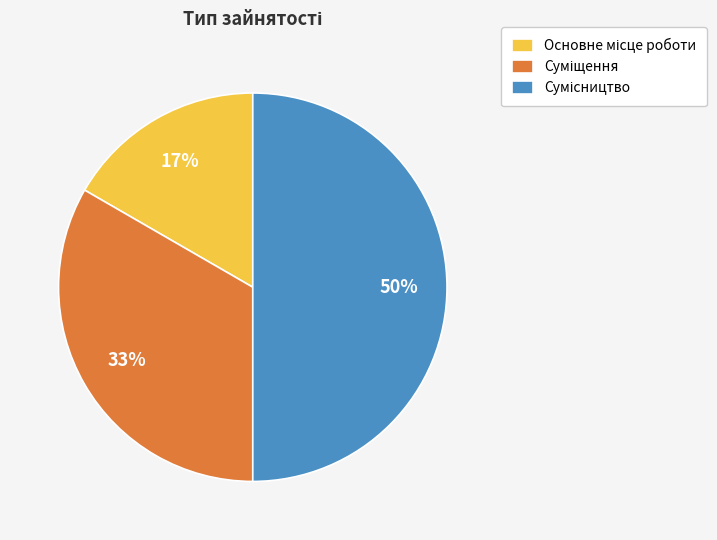

To the nearest percent, what is the average slice percentage?

33%